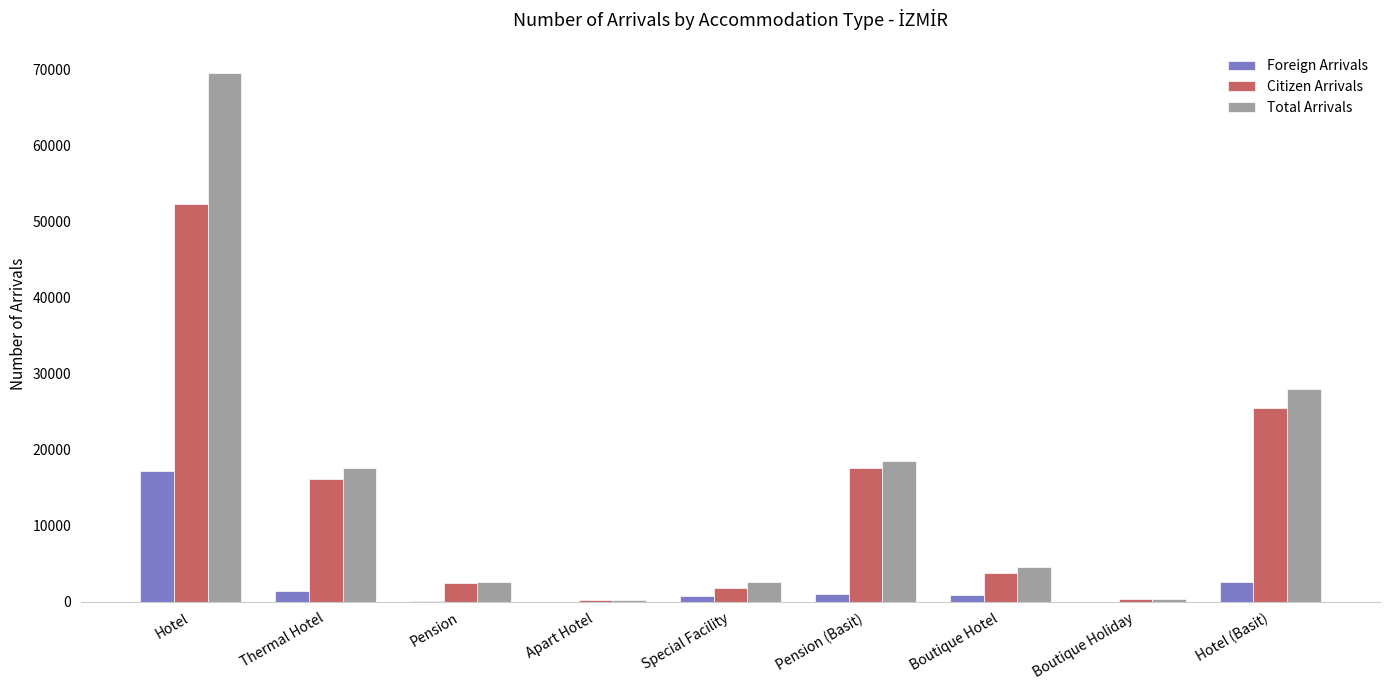

Which series has the largest total across all categories?

Total Arrivals